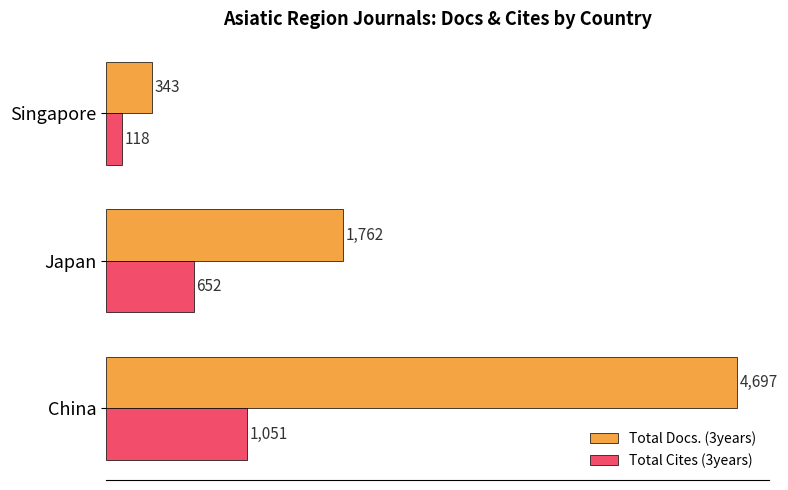

What is the difference between the highest and lowest values at Japan?

1110